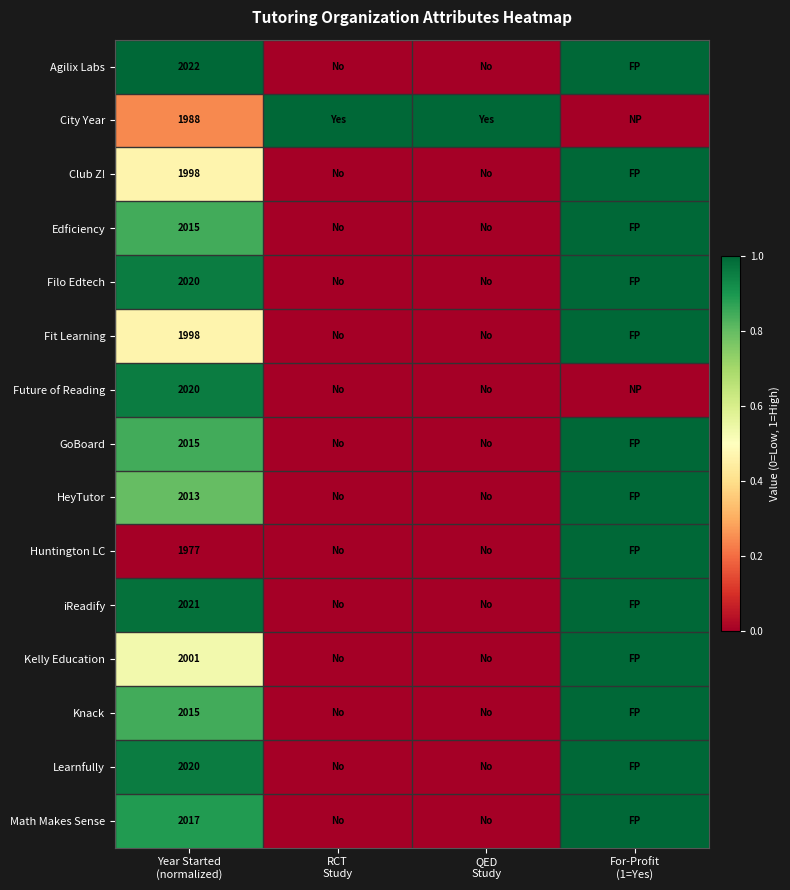

What is the sum of the Club Z! values at RCT Study and Year Started (normalized)?

0.5